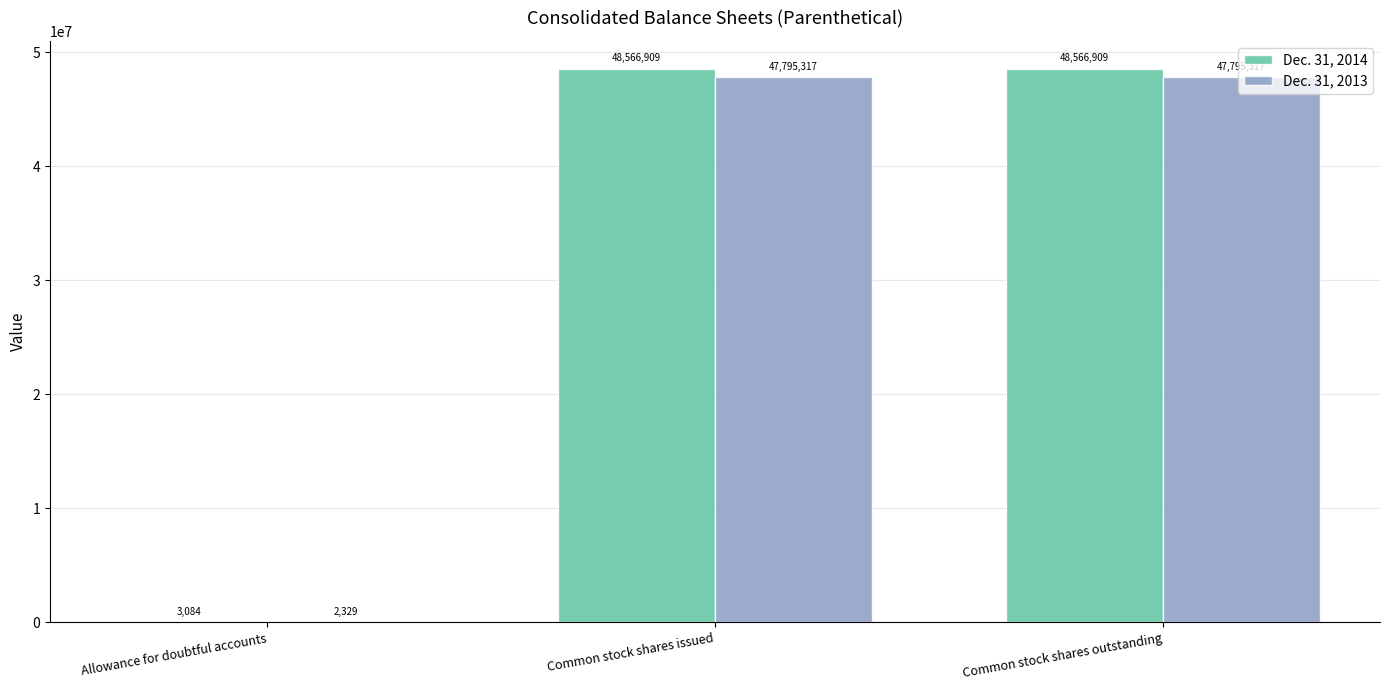

What is the sum of the Dec. 31, 2013 values at Common stock shares issued and Common stock shares outstanding?

95590634